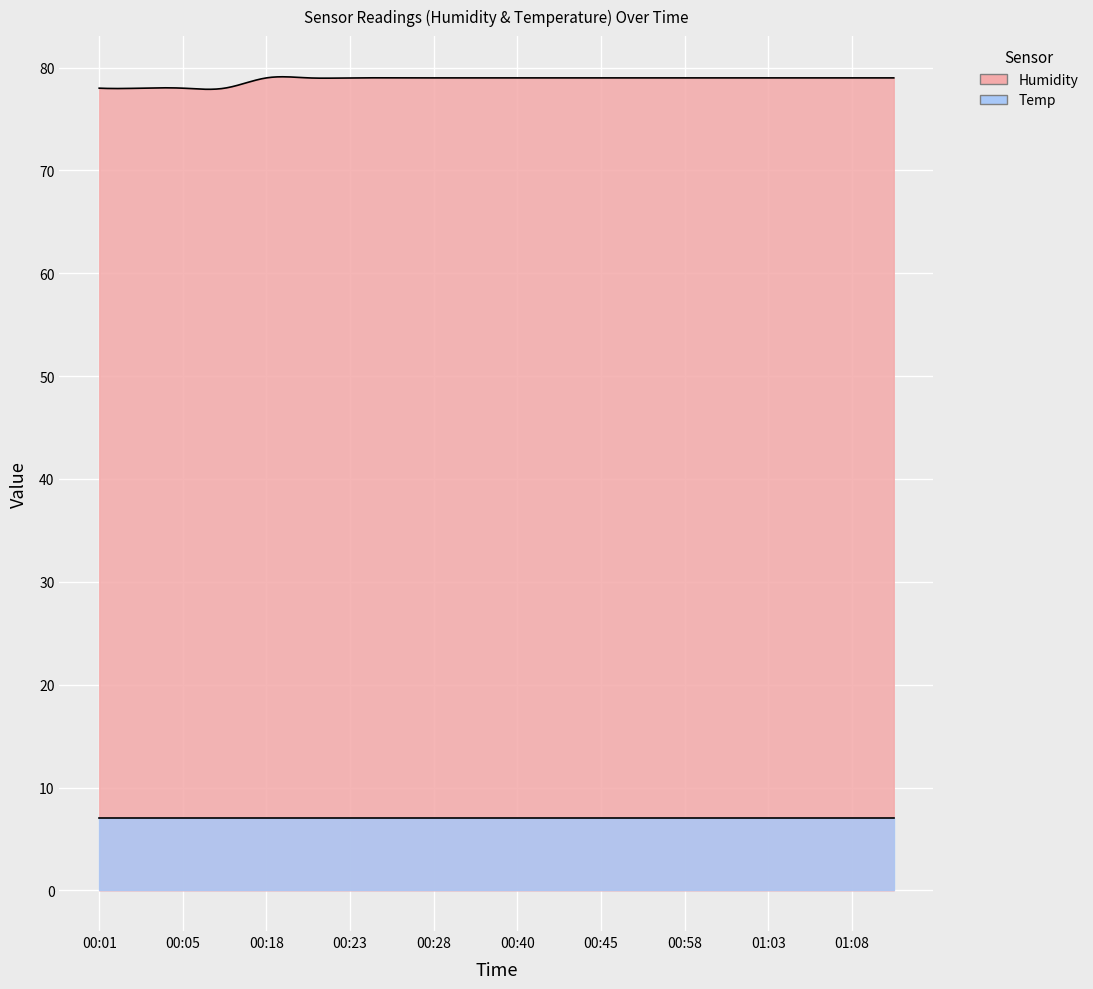

Count the number of categories in the chart.

20